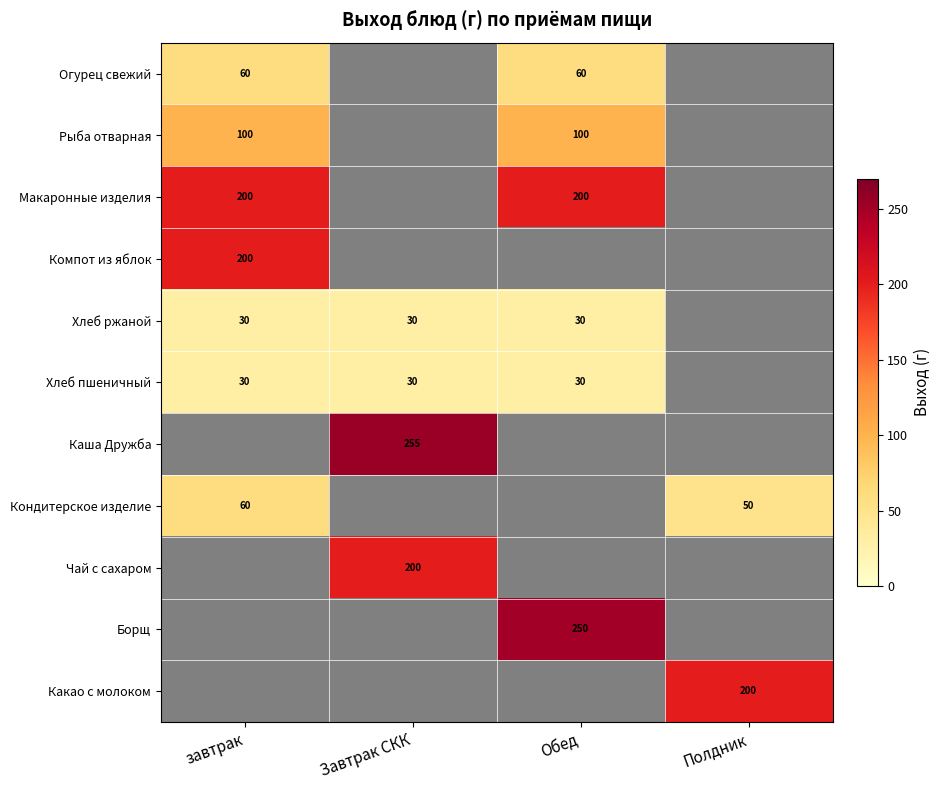

Which series has the largest range (max minus min)?

Кондитерское изделие